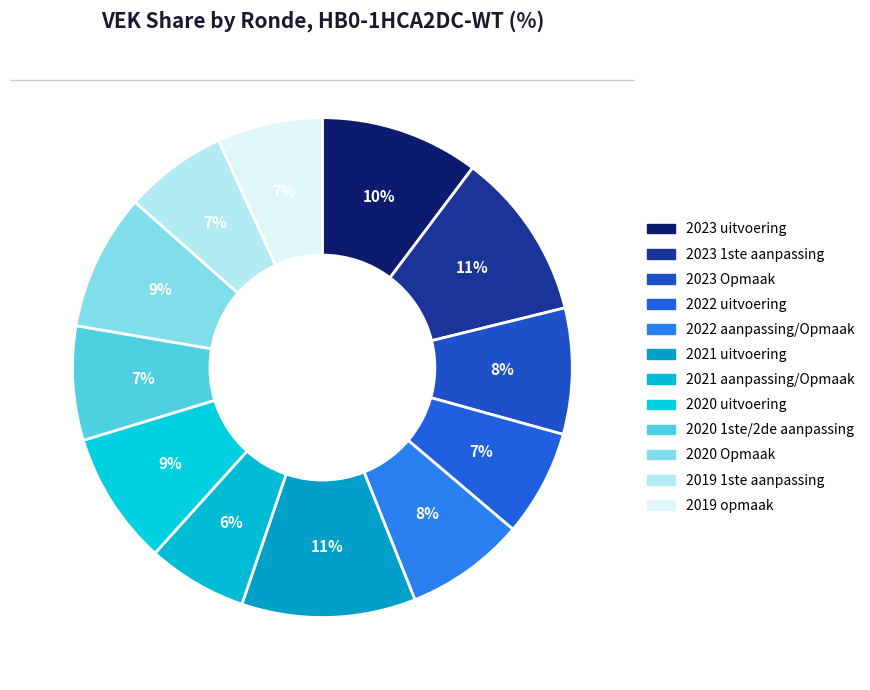

To the nearest percent, what percentage of the pie is 2020 uitvoering?

9%